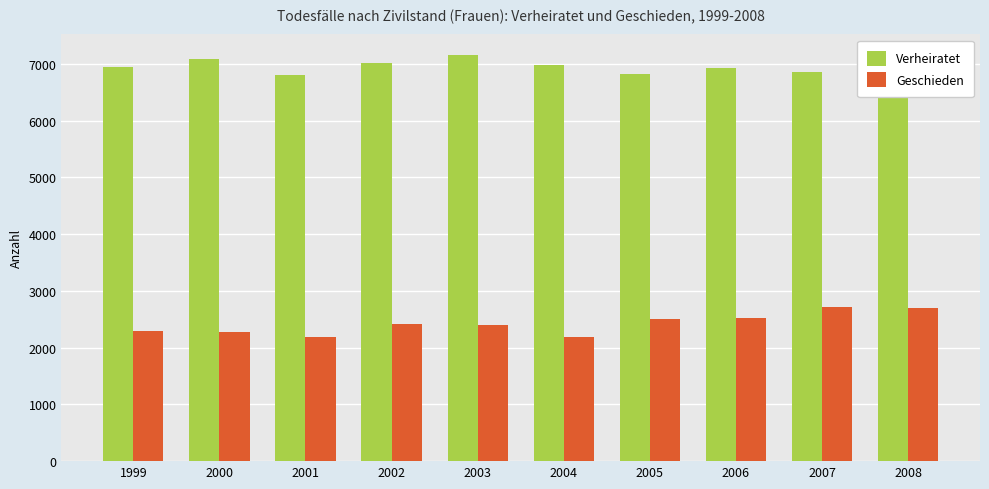

Count the number of categories in the chart.

10